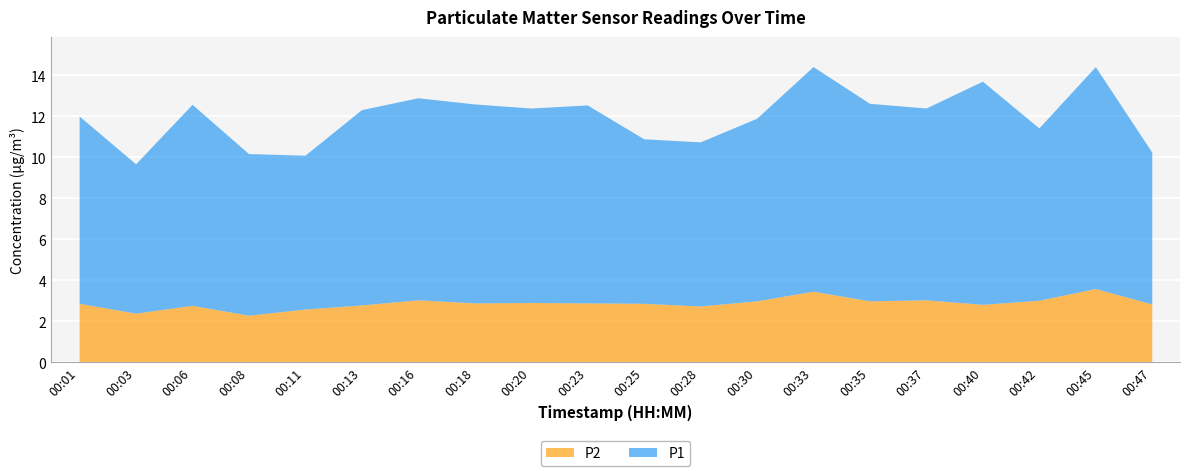

Which series has the largest total across all categories?

P1